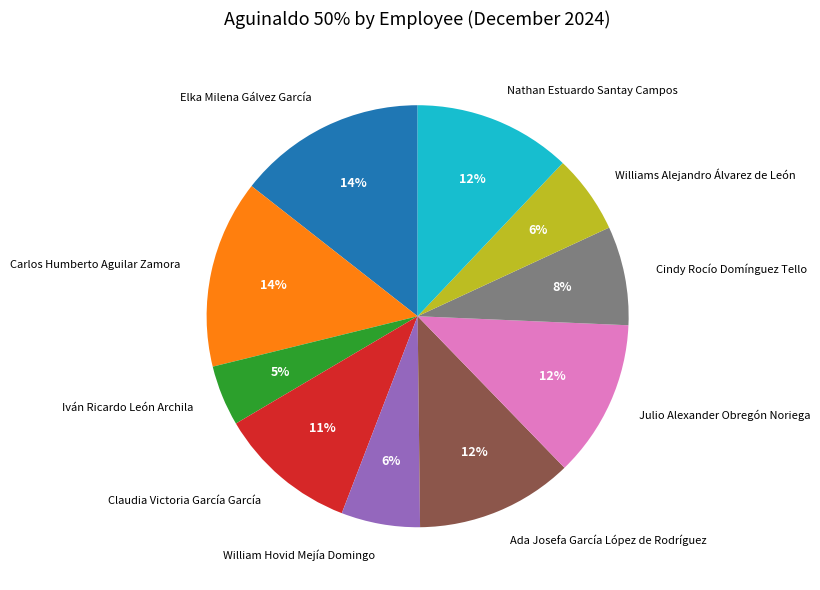

Between Carlos Humberto Aguilar Zamora and Williams Alejandro Álvarez de León, which is larger?

Carlos Humberto Aguilar Zamora